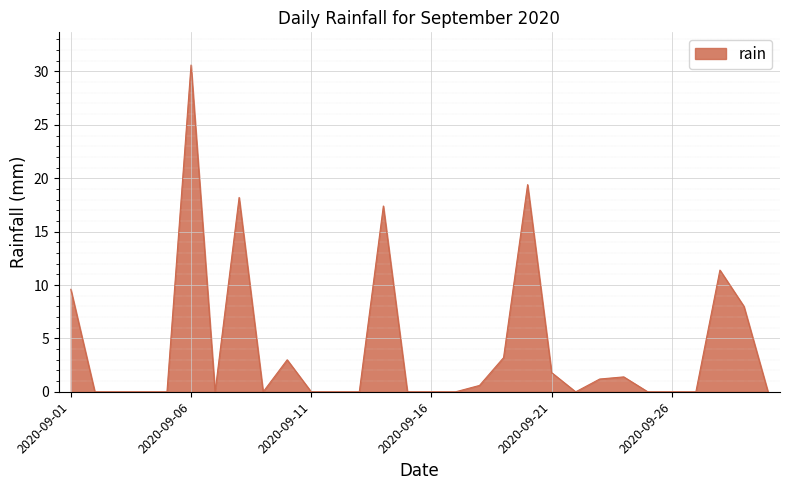

What is the maximum value shown in the chart?

30.6